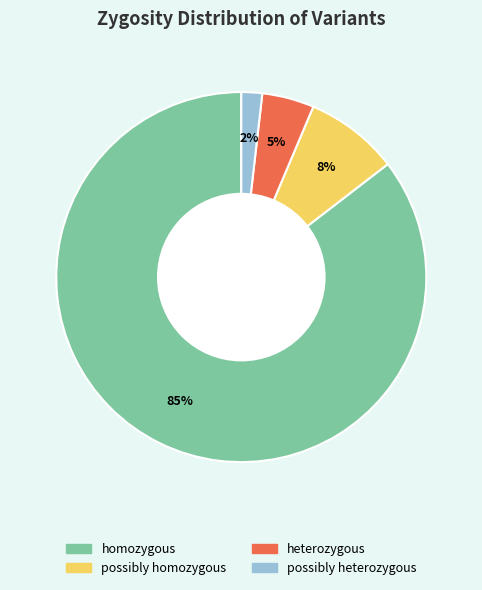

To the nearest percent, what is the average slice percentage?

25%